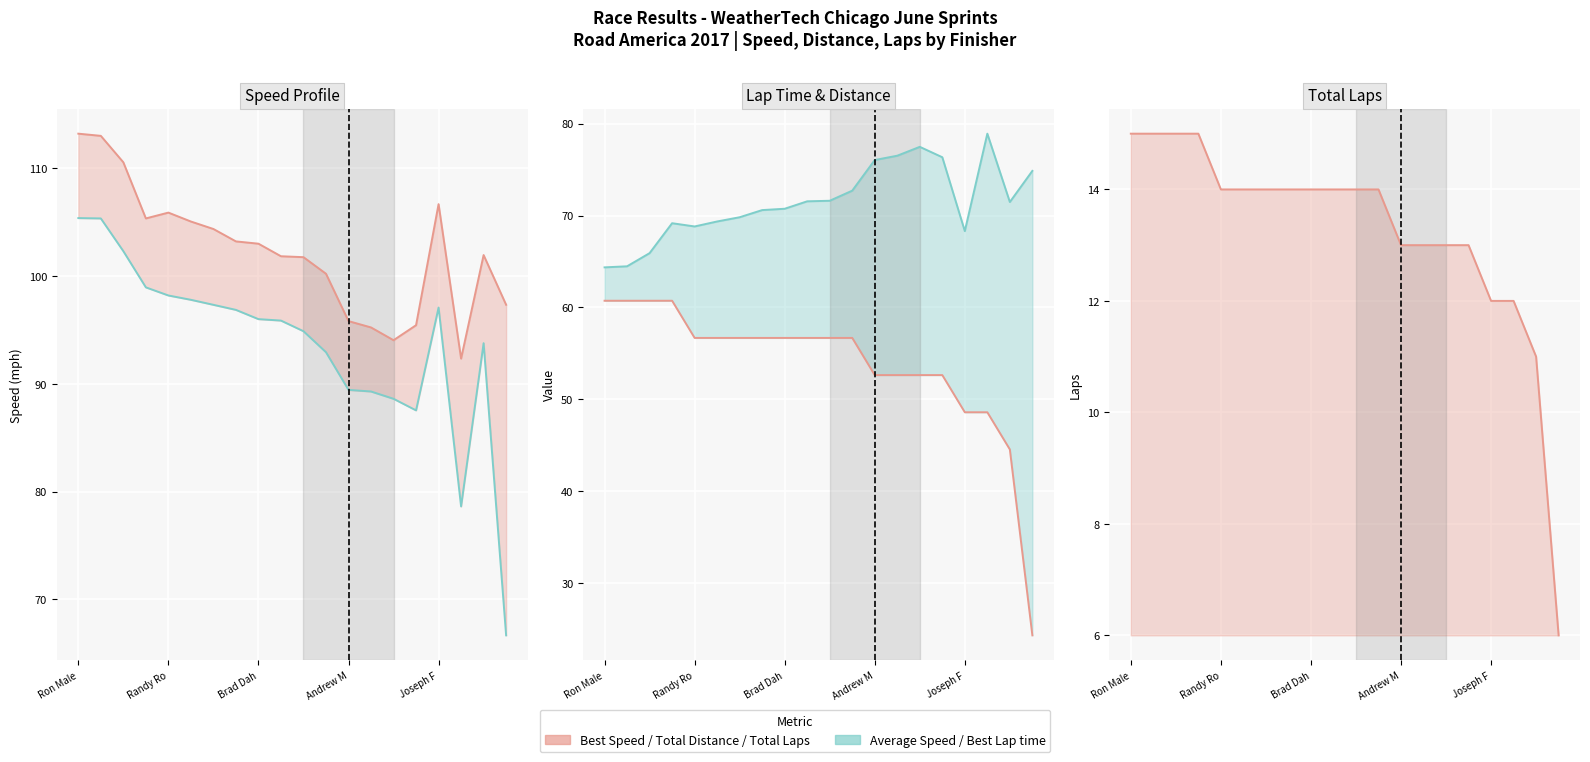

True or false: Total Distance and Best Lap time (scaled) intersect in this chart.

False